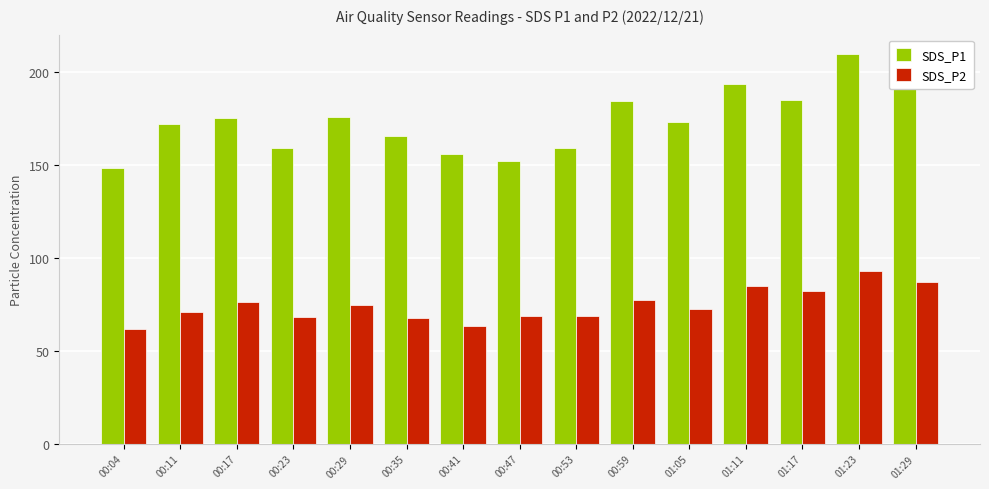

True or false: SDS_P2 has a value of 107.2 at 00:04.

False